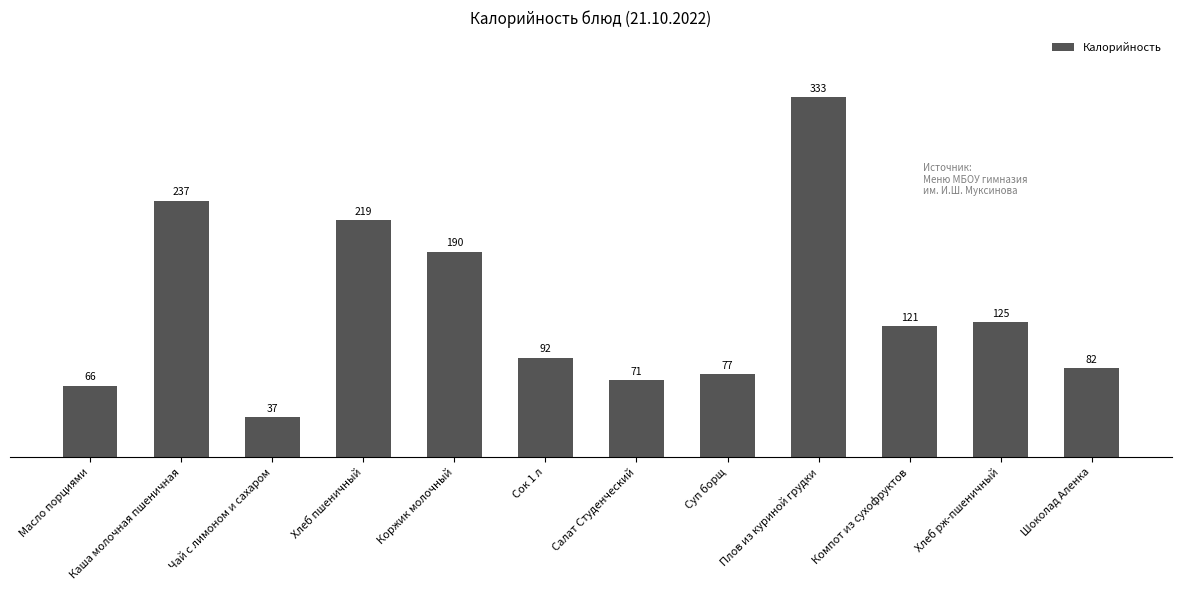

How many bars are there in total?

12